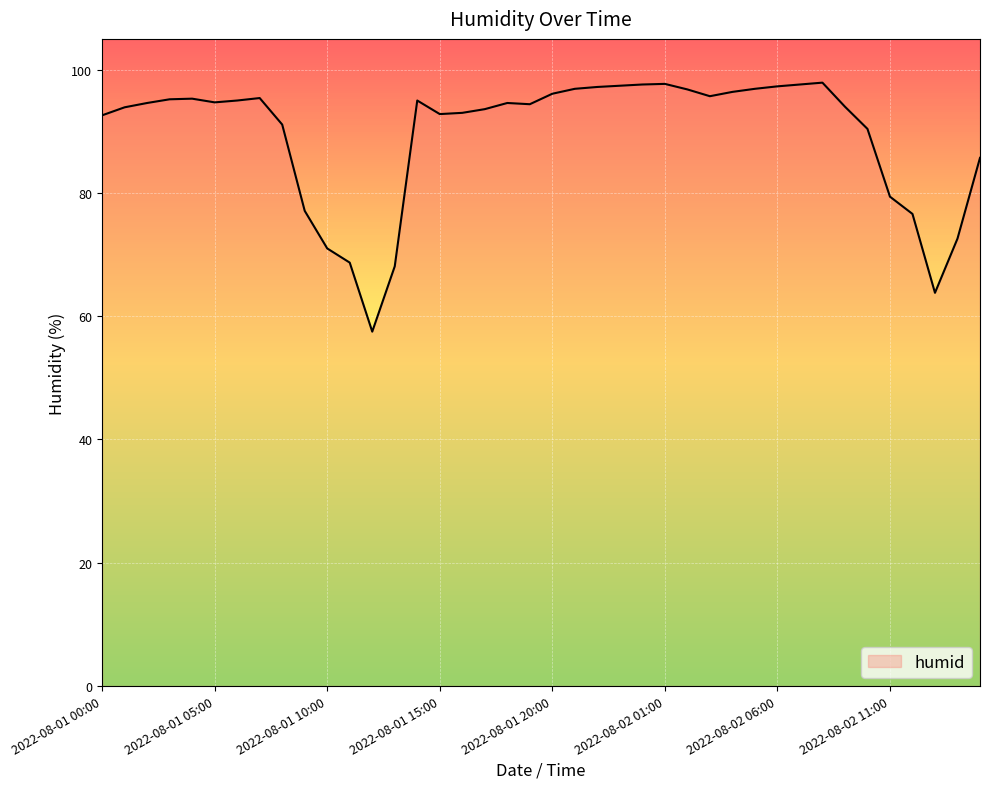

What is the difference between the maximum and minimum values?

40.4